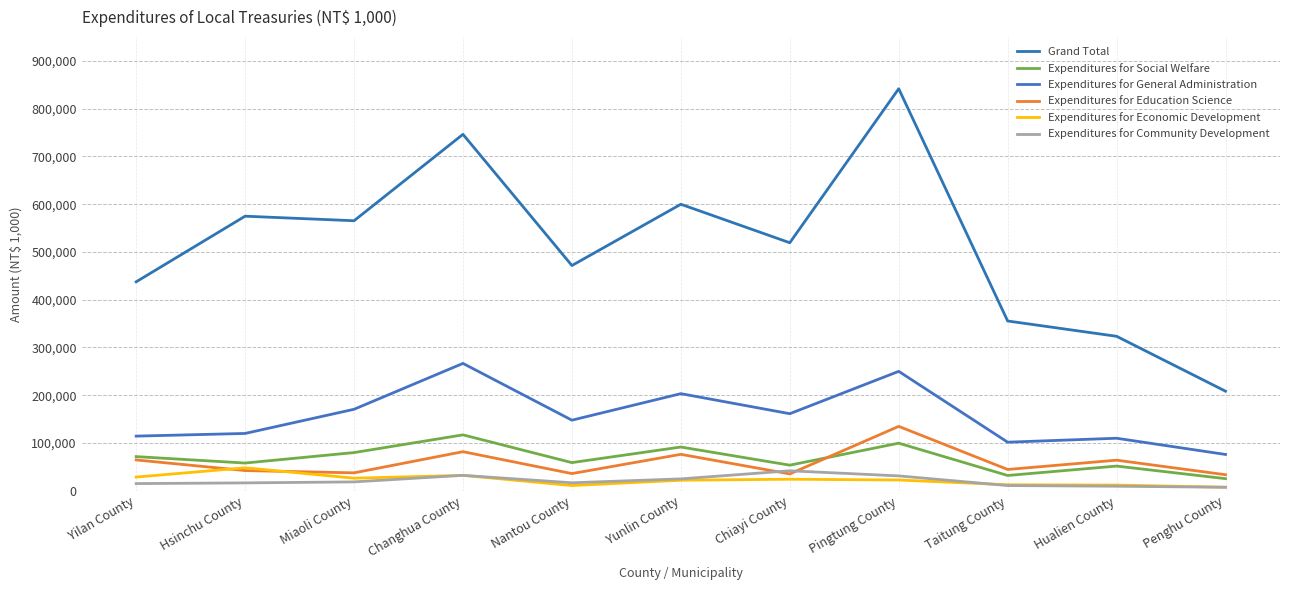

The value of Expenditures for Social Welfare at Penghu County is 25179. True or false?

True